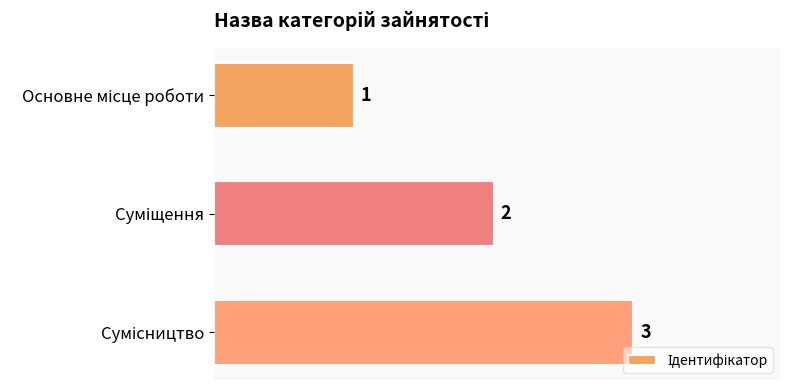

How many data points are less than 2?

1